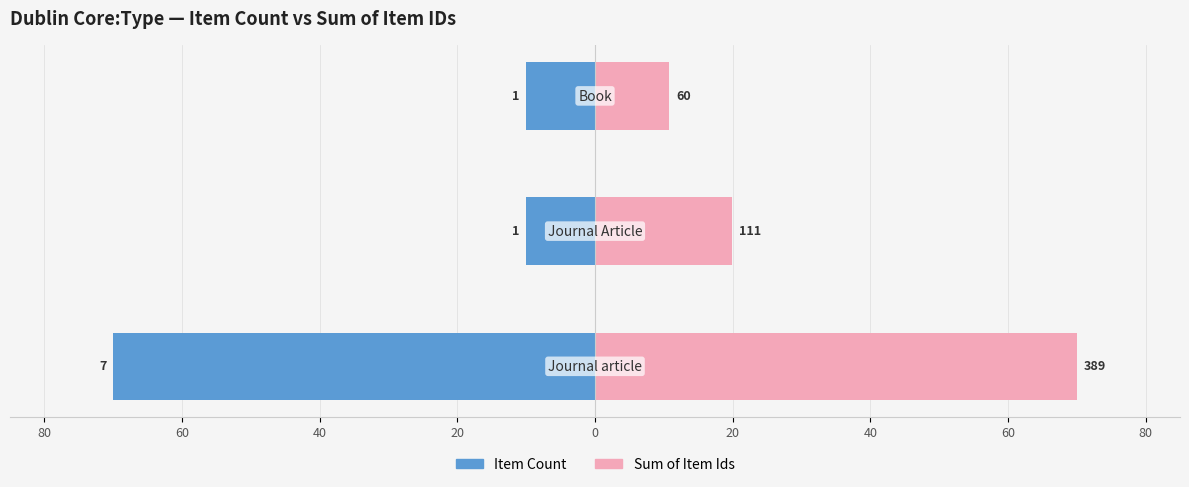

What is the sum of all Sum of Item Ids values?

100.8